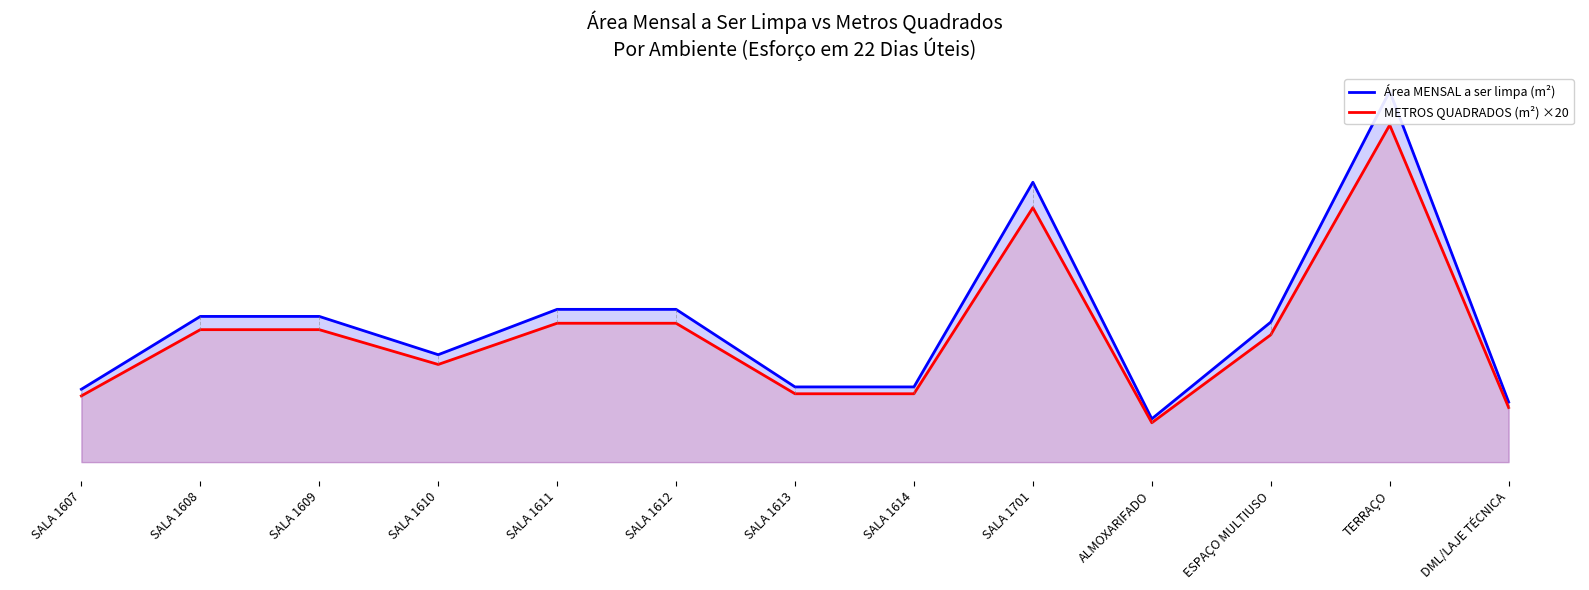

At which label does METROS QUADRADOS (m²) ×20 first exceed 1023?

SALA 1608